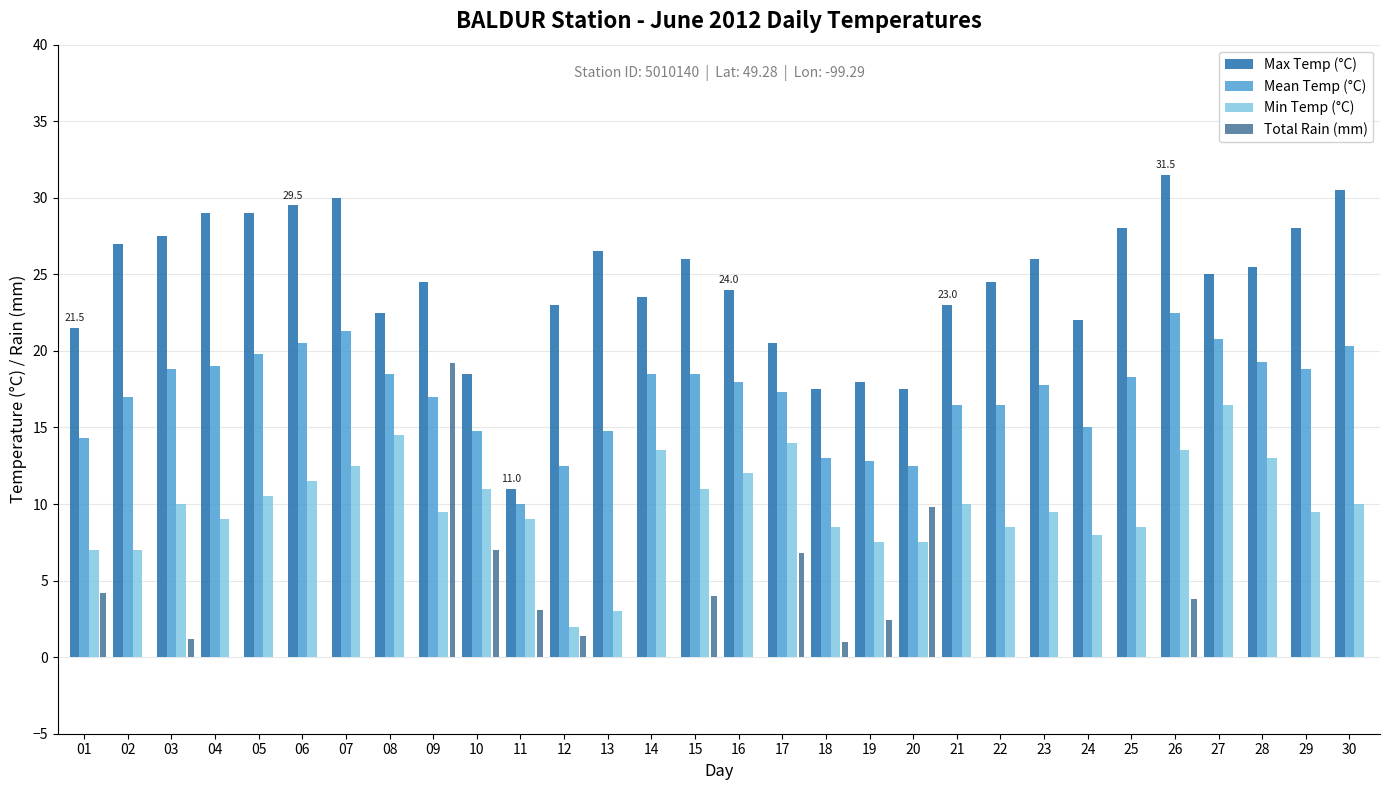

The value of Min Temp (°C) at 07 is 19.4. True or false?

False